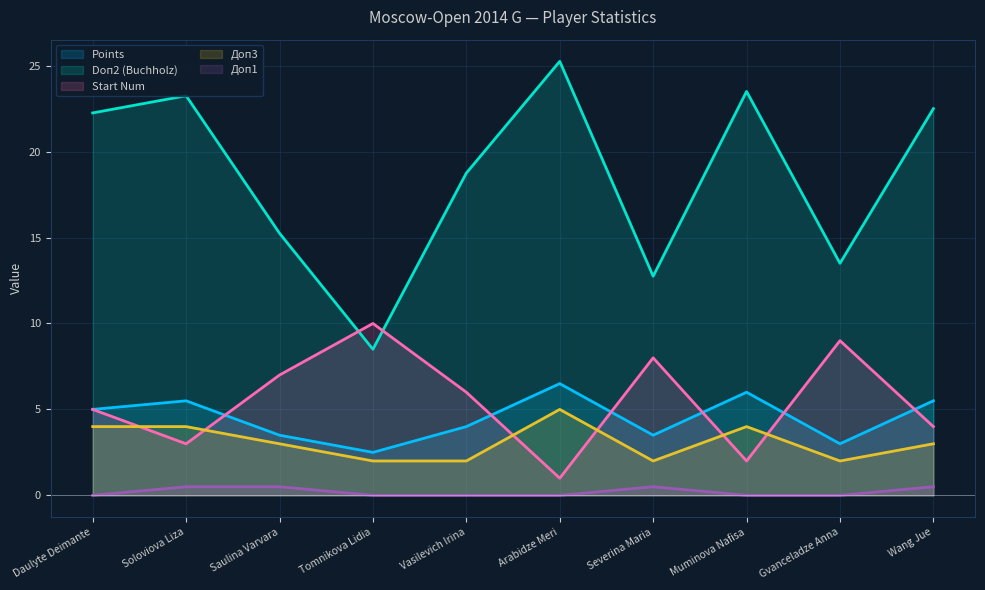

How many Доп3 values are between 2 and 4?

9